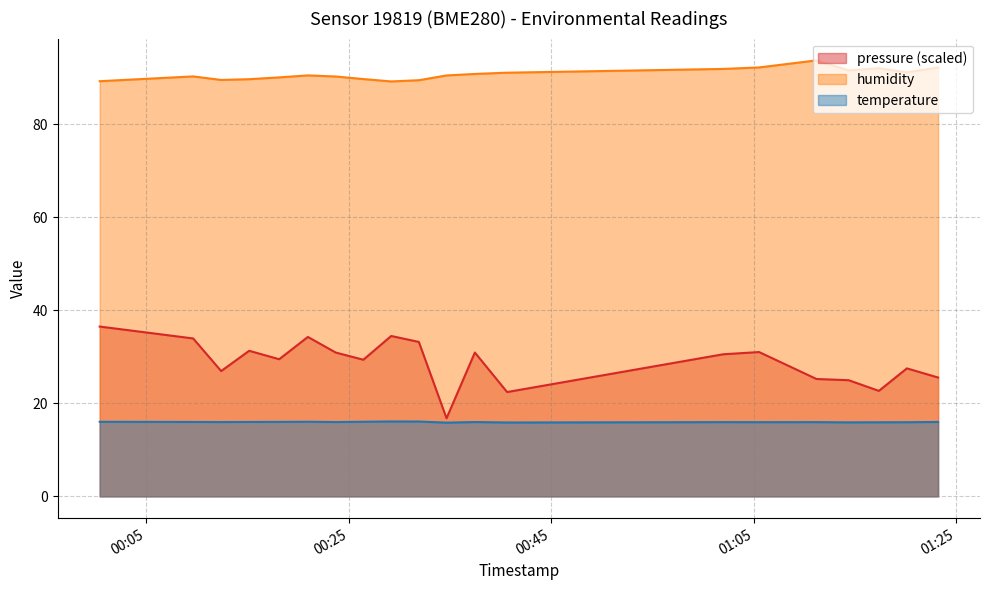

At 2022-08-04T00:26:27, list the series in order from largest to smallest.

humidity, temperature